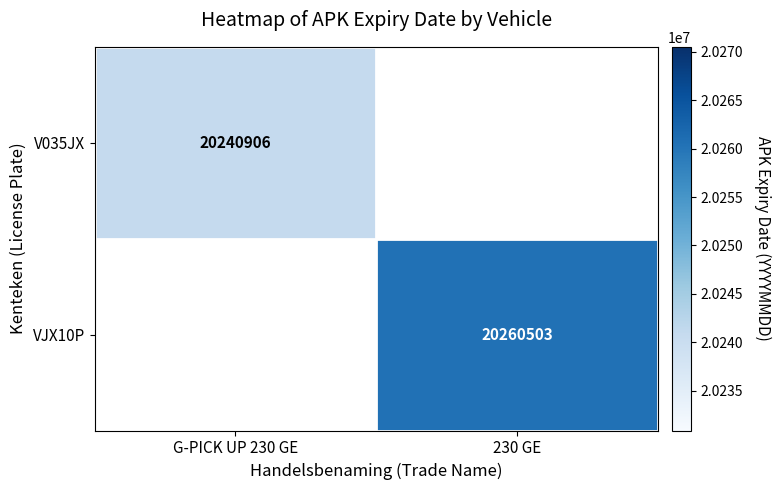

True or false: VJX10P has a value of 20260503 at 230 GE.

True